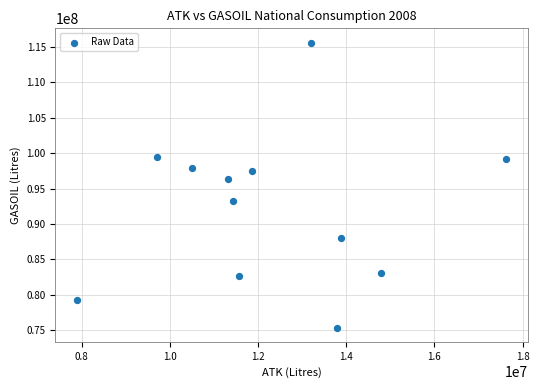

What Y value in the scatter plot is closest to 95463065?

96349658